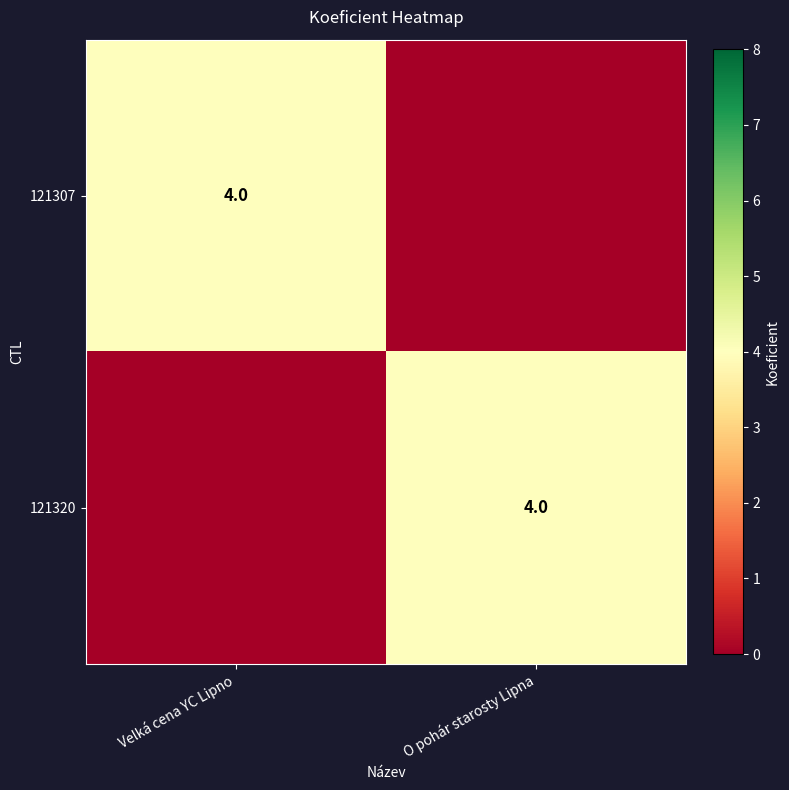

What is the sum of all 121320 values?

4